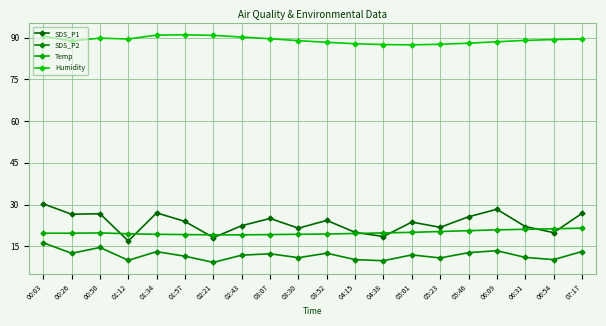

Reading right to left, what are all the values shown in this chart?

SDS_P1: 26.8	19.9	22.1	28.3	25.6	21.8	23.7	18.5	20.0	24.3	21.5	25.0	22.4	18.1	23.9	27.0	16.9	26.7	26.5	30.2
SDS_P2: 13.1	10.2	11.0	13.4	12.7	10.8	11.9	9.8	10.2	12.5	10.9	12.3	11.8	9.2	11.4	13.1	9.9	14.6	12.5	16.2
Temp: 21.5	21.3	21.1	20.9	20.6	20.3	20.0	19.8	19.6	19.4	19.3	19.2	19.1	19.1	19.2	19.3	19.5	19.8	19.7	19.7
Humidity: 89.5	89.3	89.0	88.5	88.0	87.6	87.4	87.5	87.8	88.3	88.9	89.6	90.2	90.8	91.0	90.9	89.5	89.8	88.8	90.5